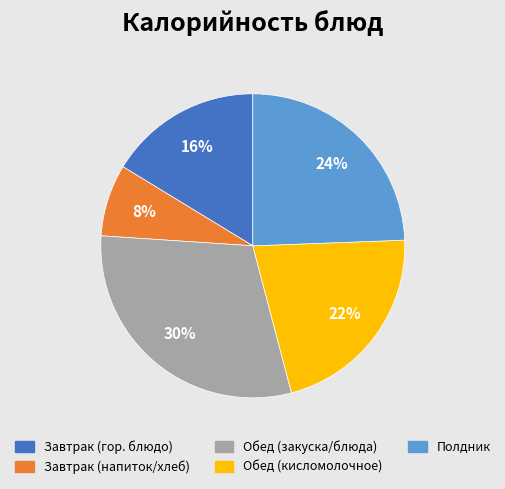

To the nearest percent, what is the difference between the largest and smallest slice percentages?

22%